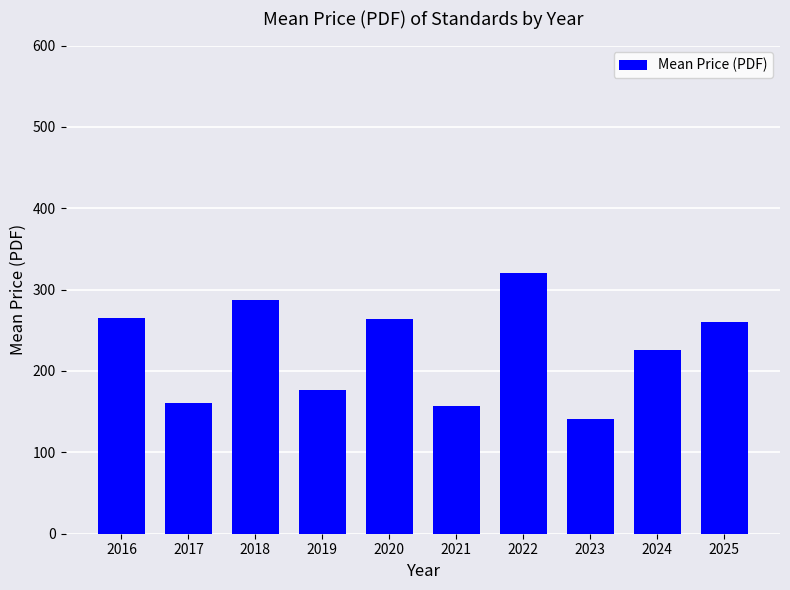

True or false: the data shows 161.1 at 2017.

True